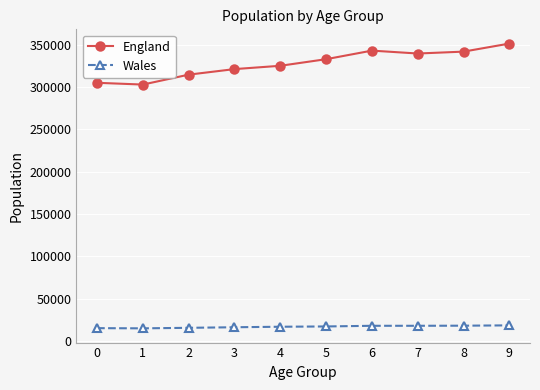

True or false: England and Wales cross at least once.

False